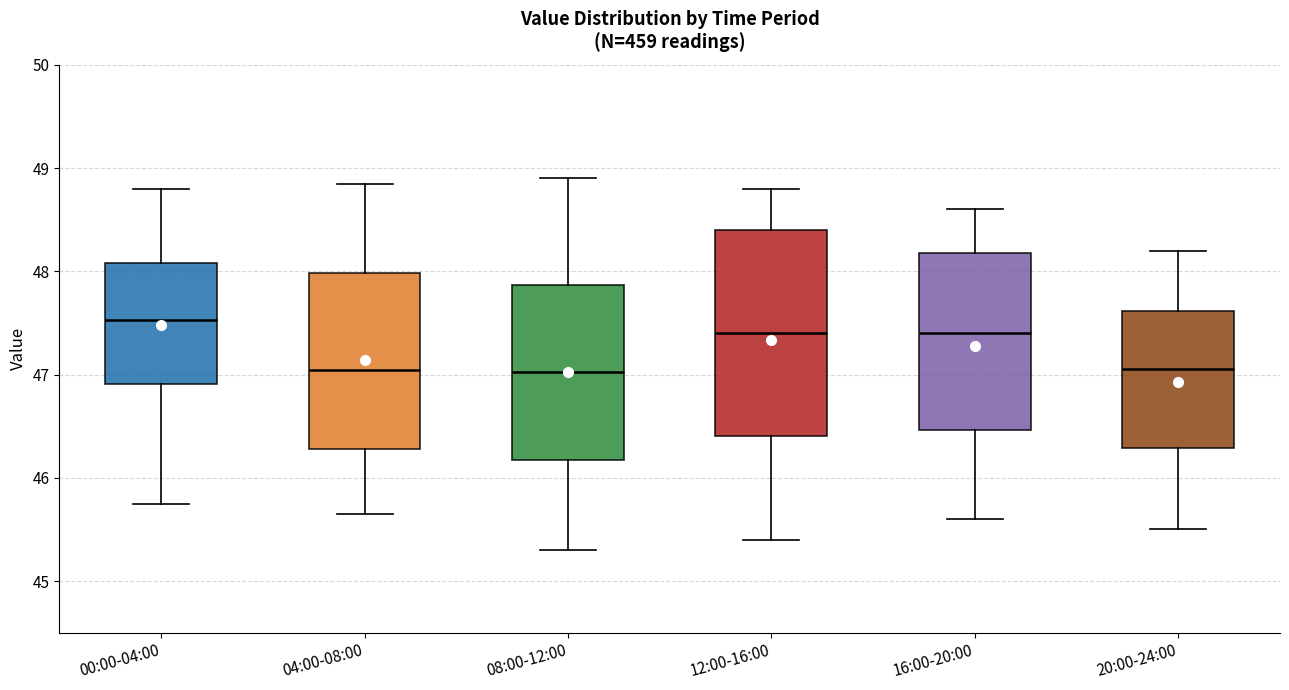

Which box has the highest median line?

00:00-04:00